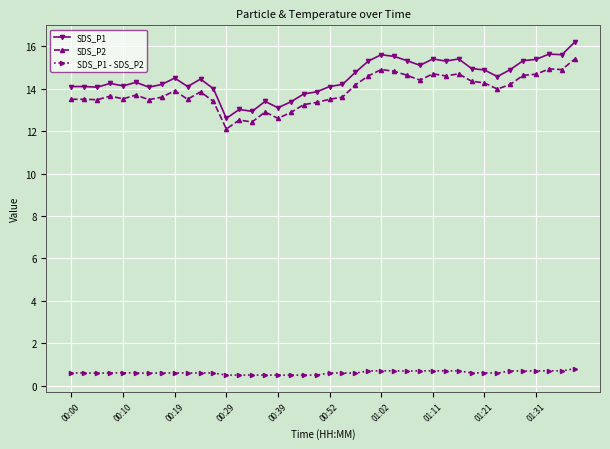

Which series has the widest spread of values?

SDS_P1